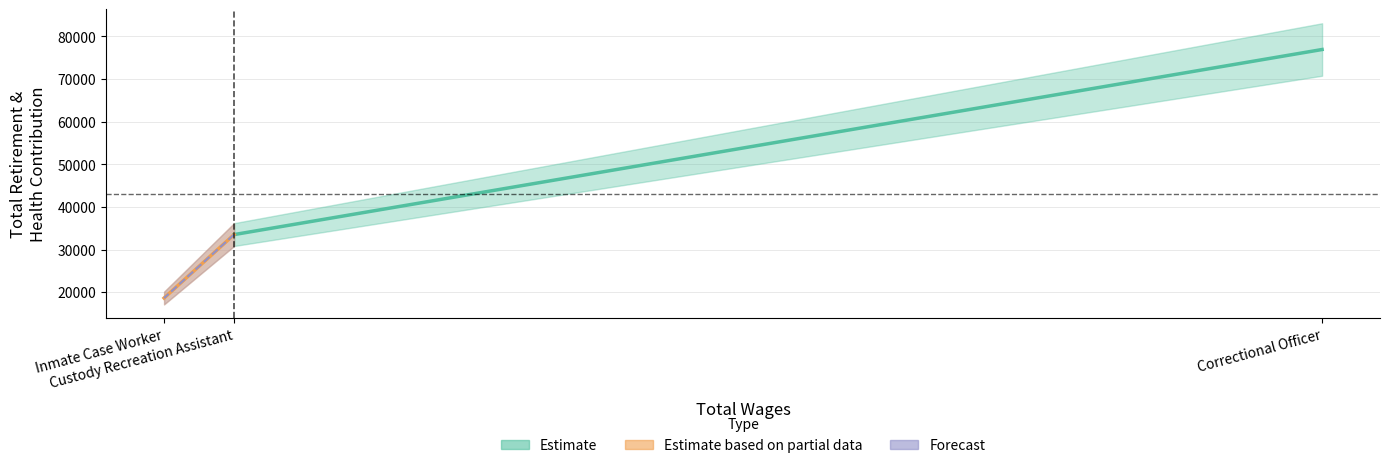

Rank the categories by Total Wages value from lowest to highest.

Inmate Case Worker, Custody Recreation Assistant, Correctional Officer